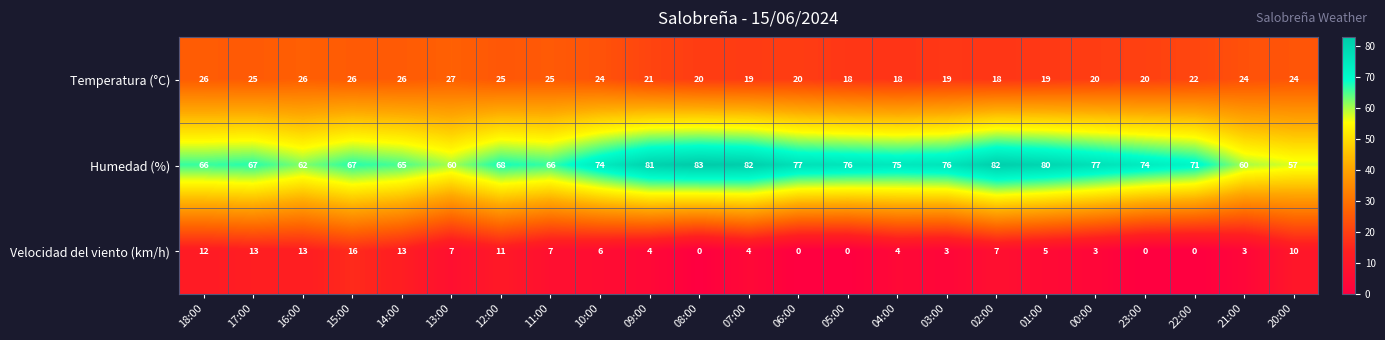

List the series in order of their overall mean, highest first.

Humedad (%), Temperatura (°C), Velocidad del viento (km/h)